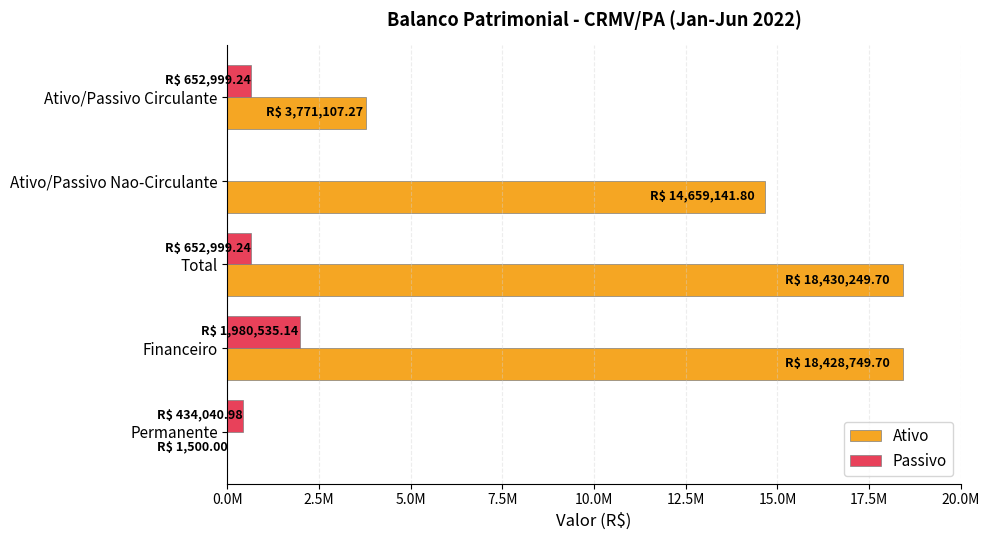

What are all the series names shown in the legend?

Ativo, Passivo